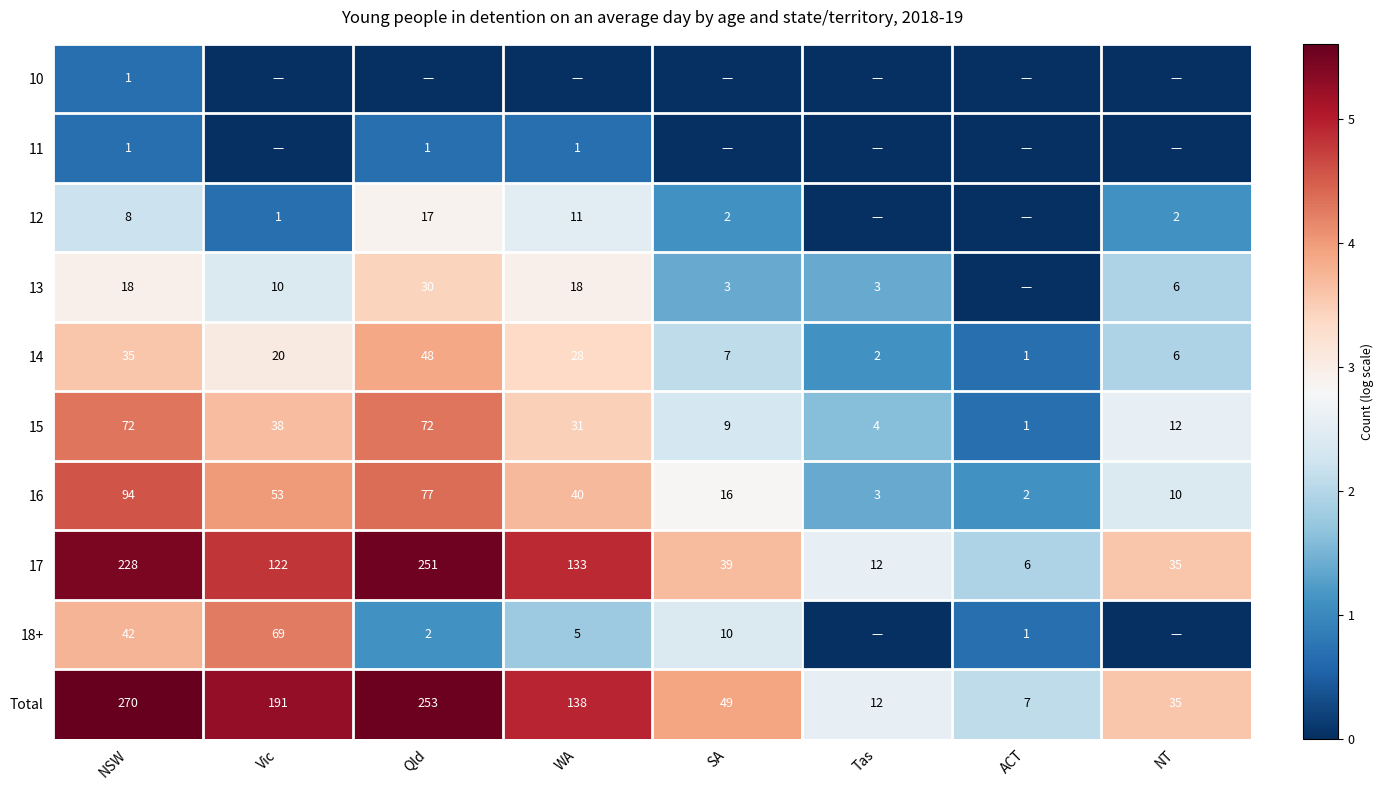

List the labels in order of Total value, largest first.

NSW, Qld, Vic, WA, SA, NT, Tas, ACT